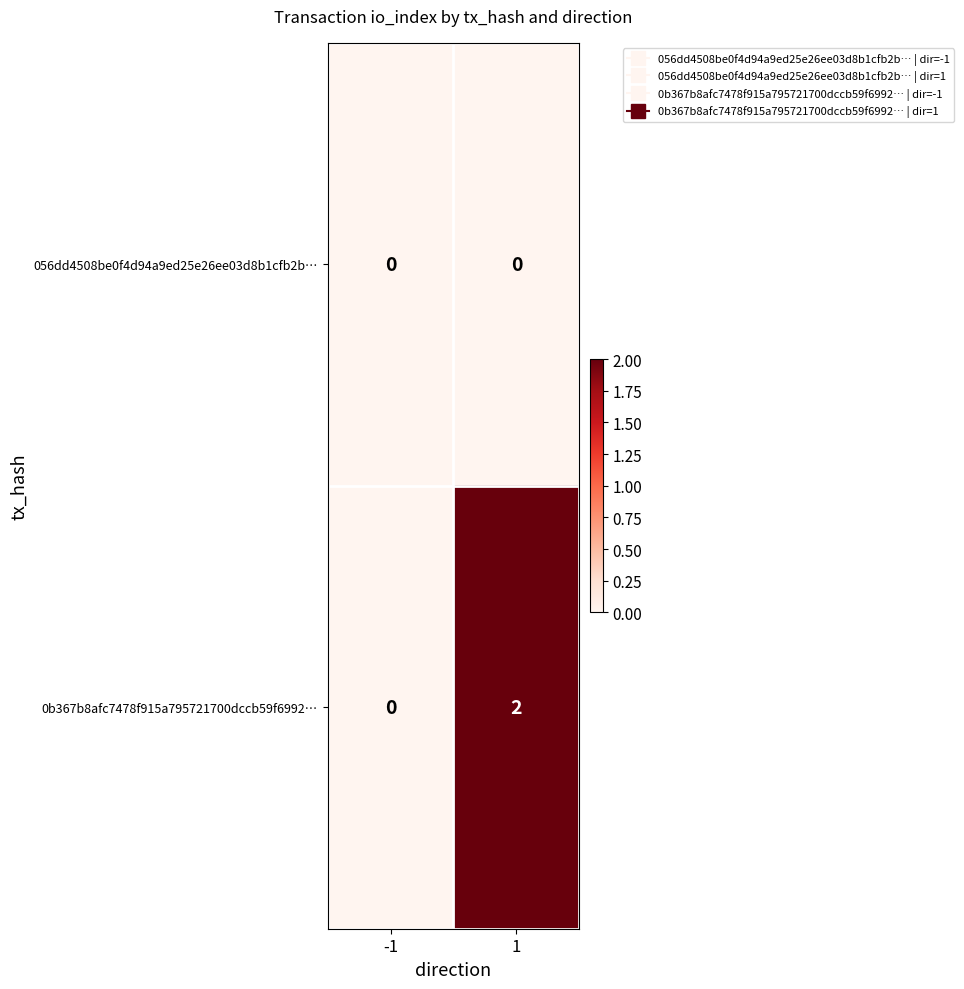

Which series has the largest total across all categories?

0b367b8afc7478f915a795721700dccb59f6992…